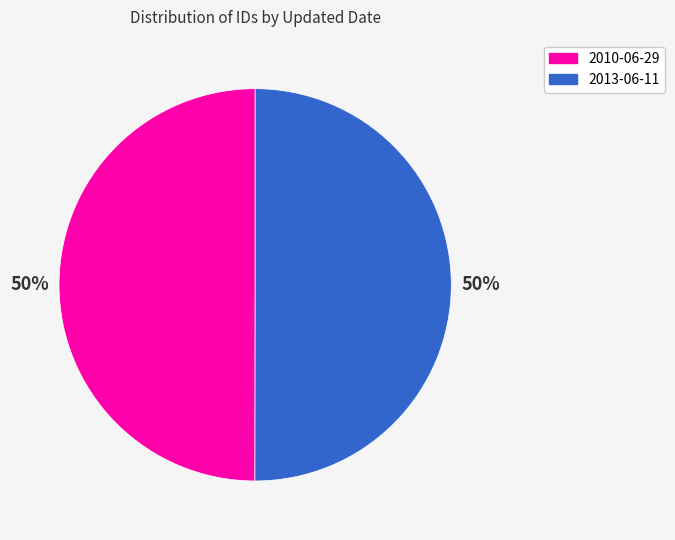

To the nearest percent, what is the average slice percentage?

50%